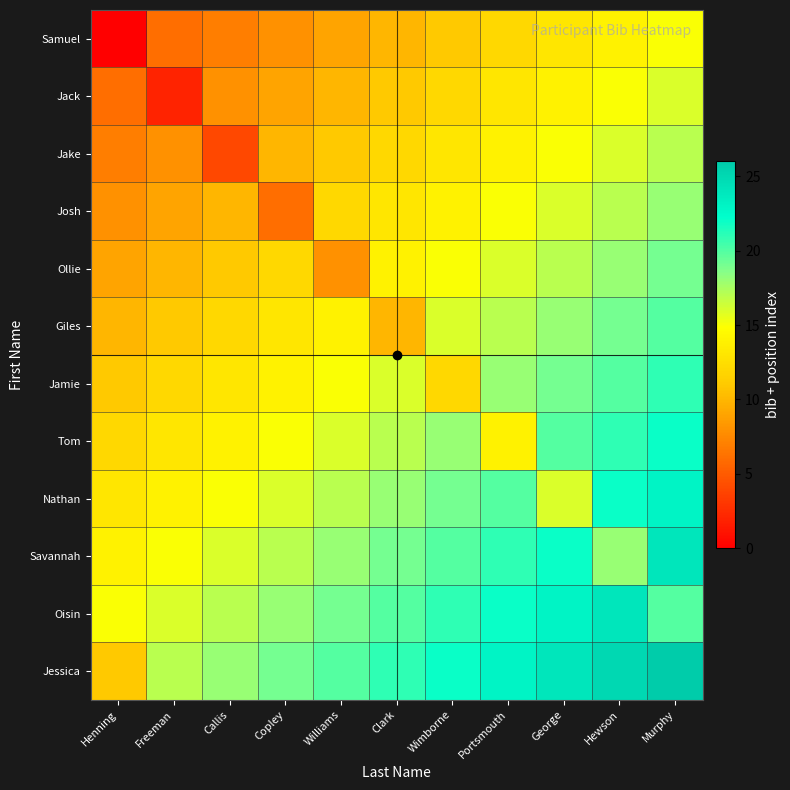

At which category is the sum across all series the highest?

Murphy